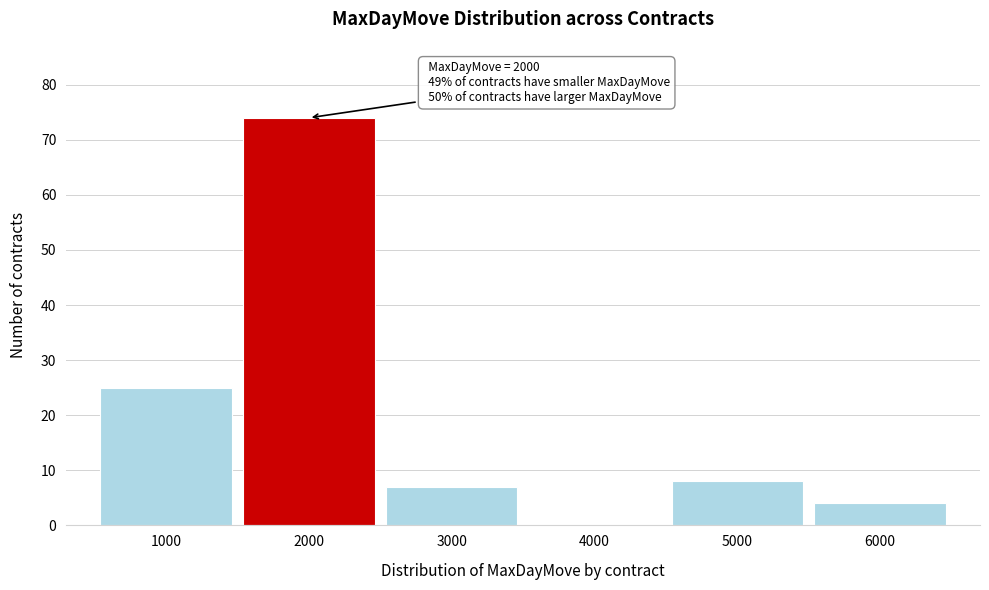

Which range on the x-axis has the tallest bar?

1500 to 2500